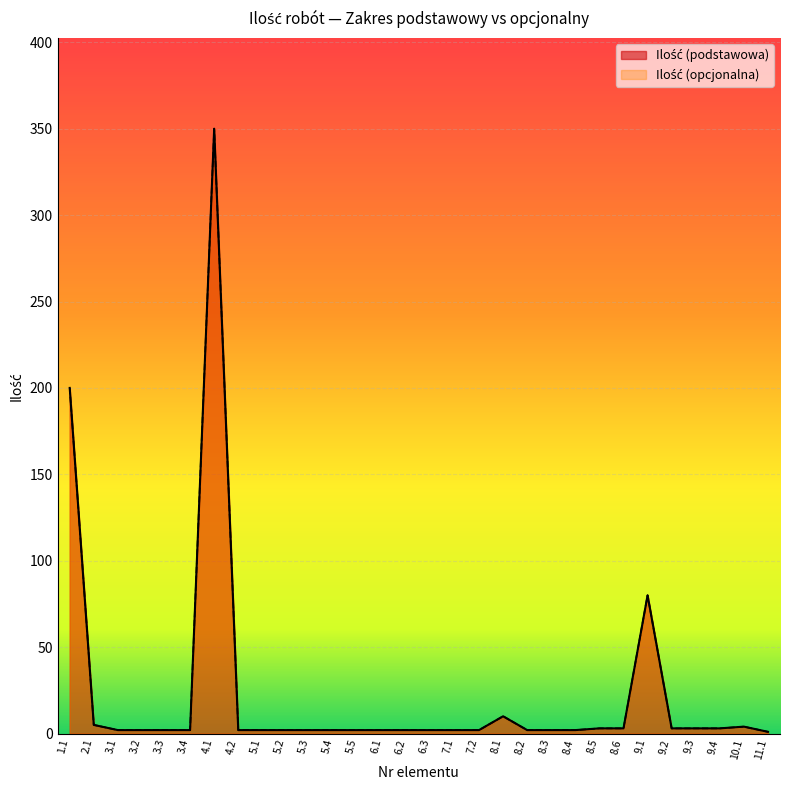

Read the Ilość (podstawowa) value at 9.4.

3